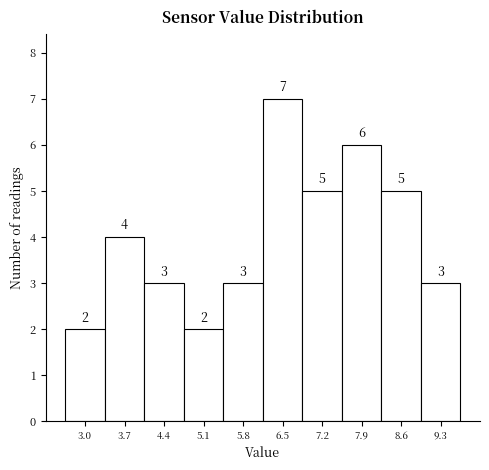

Reading right to left, extract all data points from this chart.

9.3=3	8.6=5	7.9=6	7.2=5	6.5=7	5.8=3	5.1=2	4.4=3	3.7=4	3.0=2